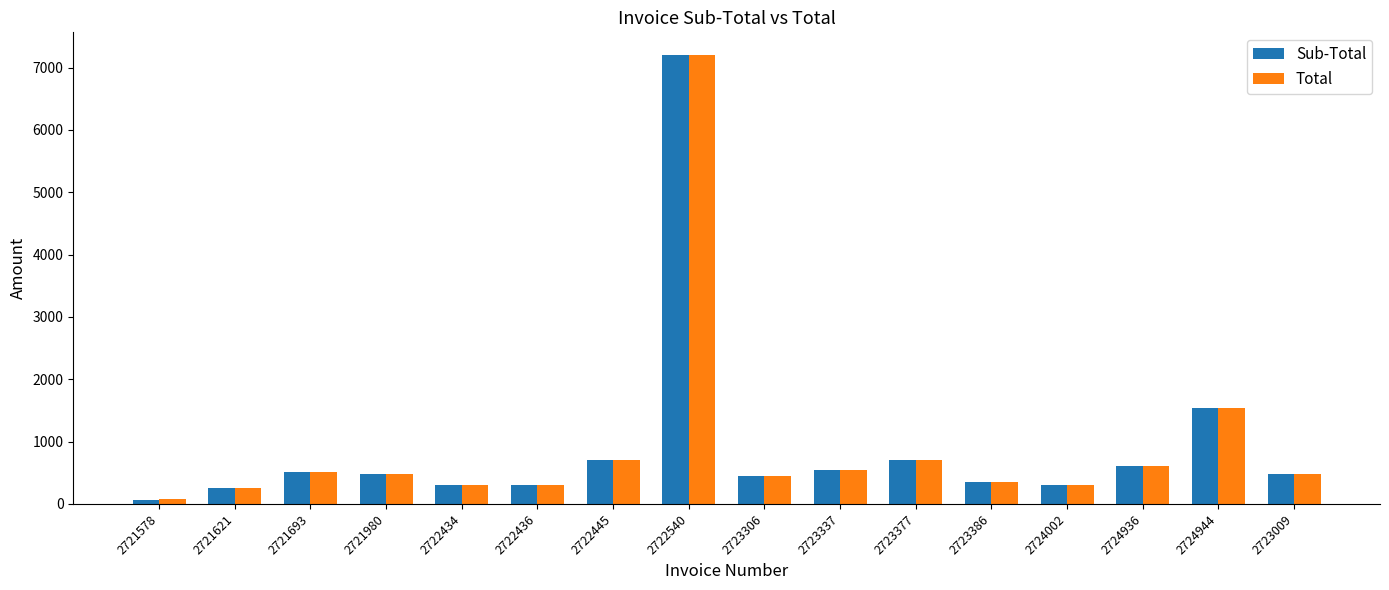

What position from the left is 2724936?

14